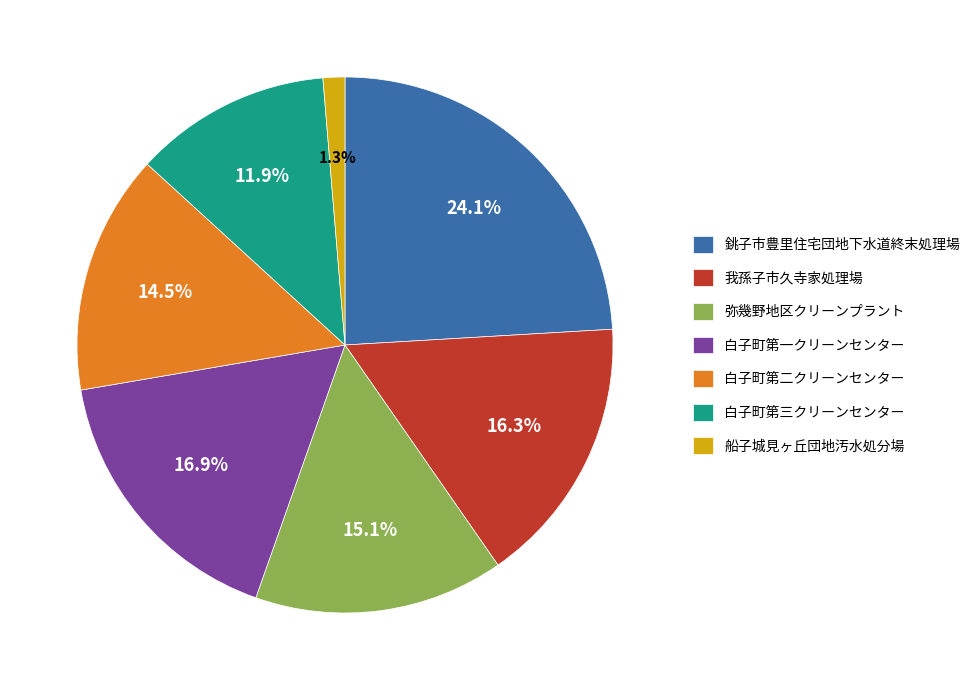

Between 白子町第三クリーンセンター and 白子町第二クリーンセンター, which is larger?

白子町第二クリーンセンター